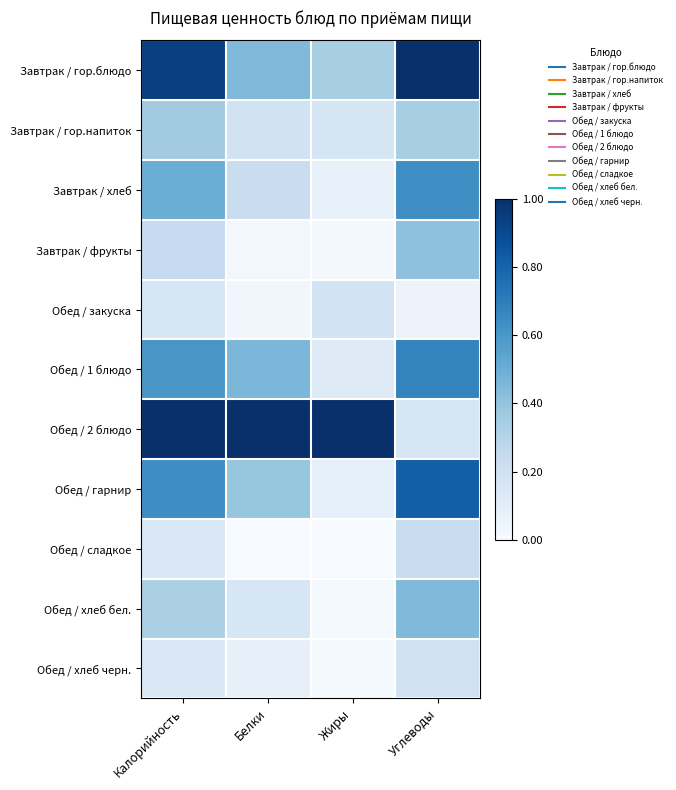

Which has a higher value, Калорийность or Углеводы?

Углеводы